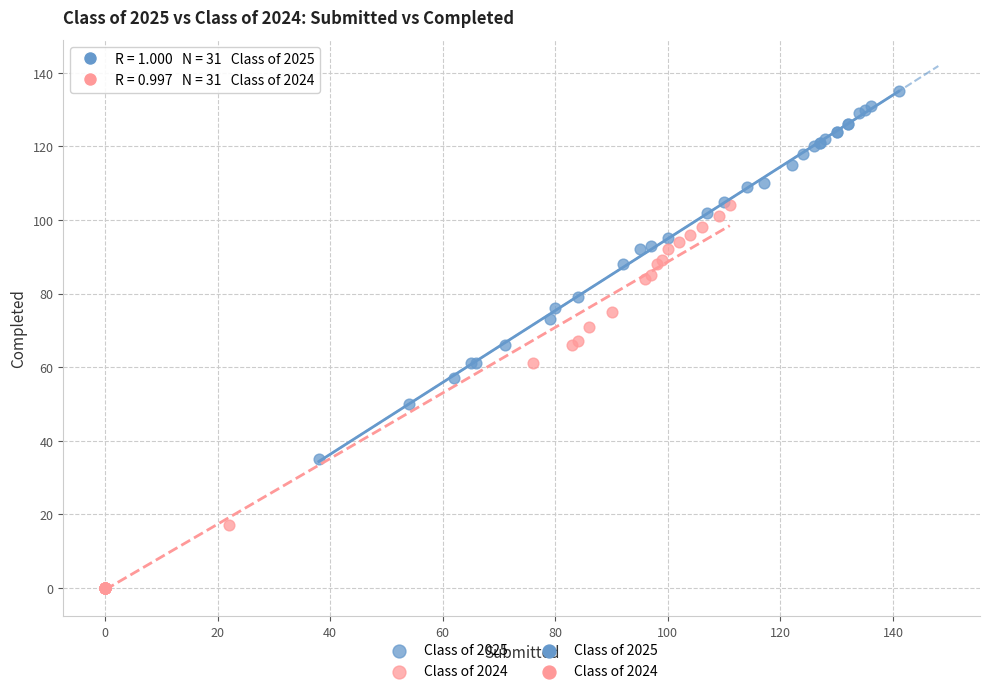

Which series reaches the minimum Y coordinate?

Class of 2024